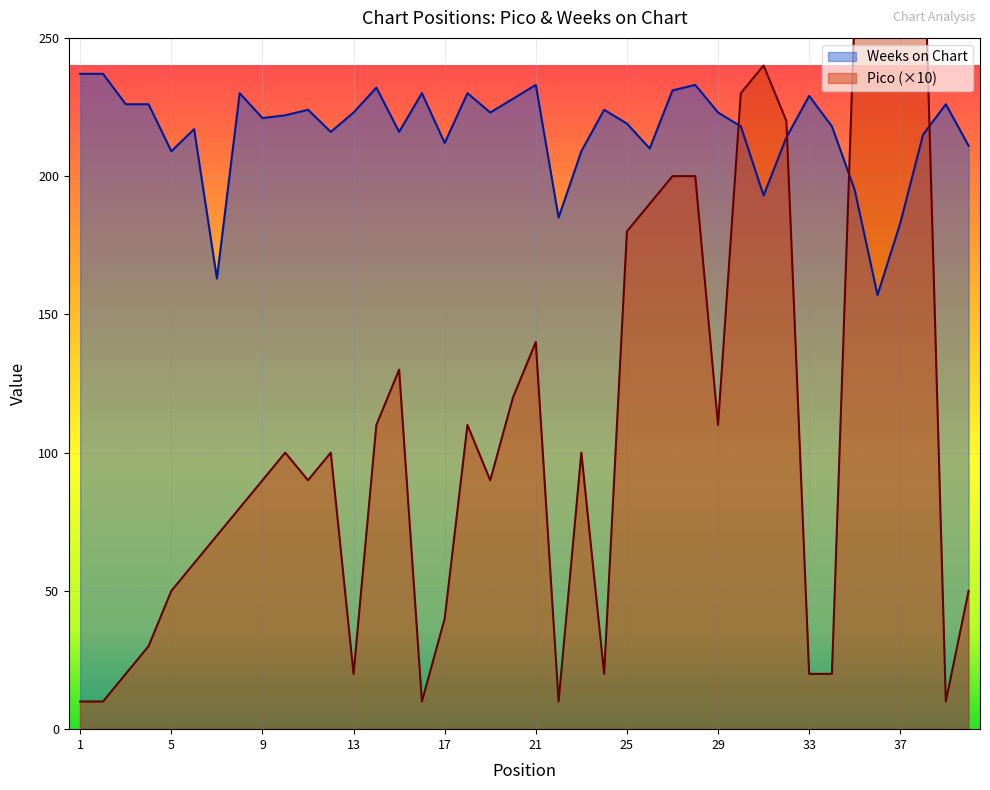

List the series in order of their peak value, lowest first.

Weeks on Chart, Pico